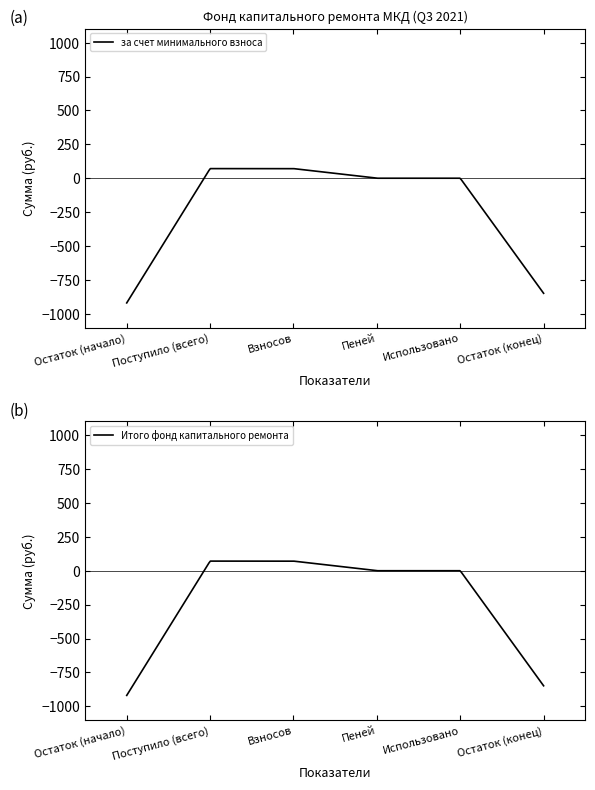

Which series has the widest spread of values?

за счет минимального взноса